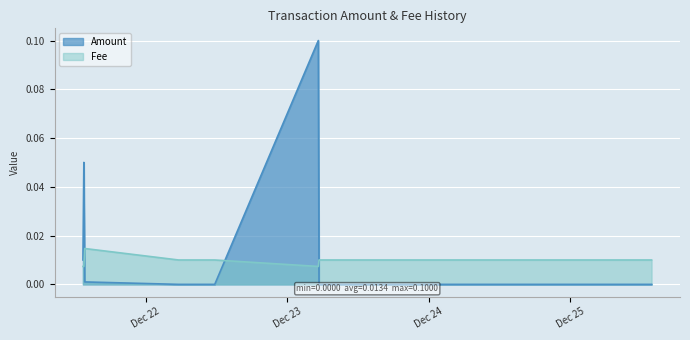

At how many categories does at least one series exceed 0?

12